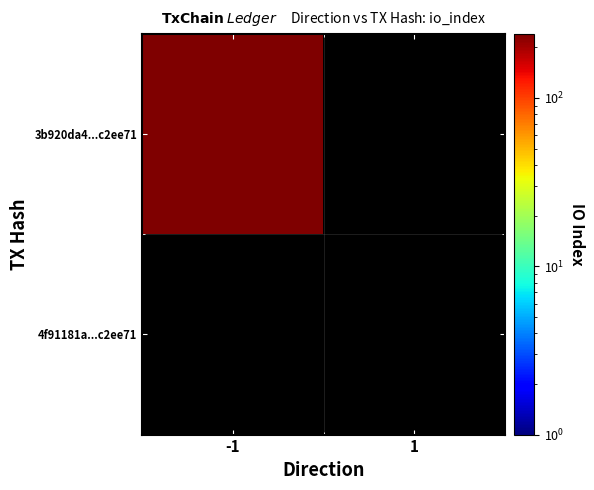

What is the greatest value displayed?

239